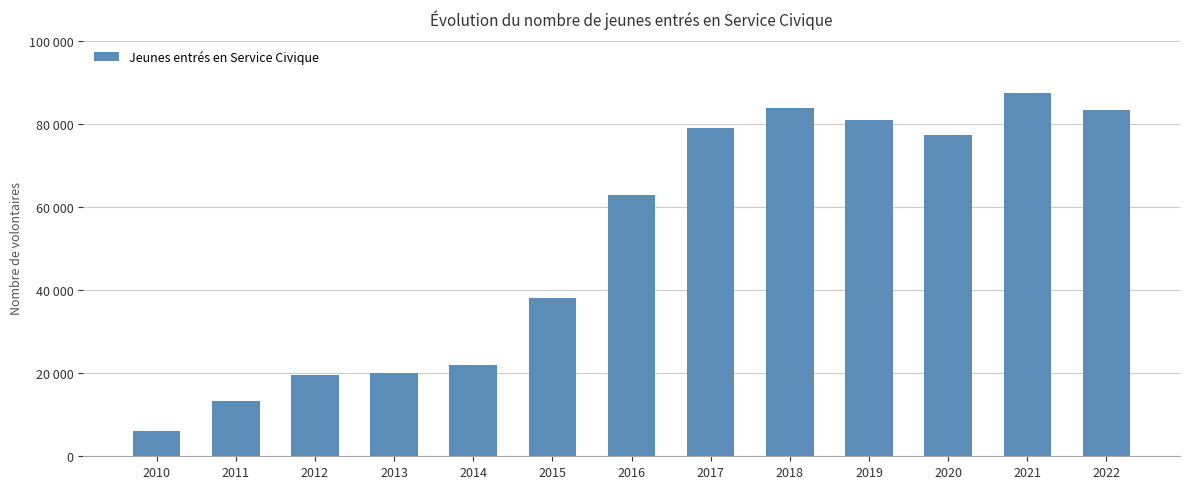

The chart shows a value of 87431 at 2021. True or false?

True